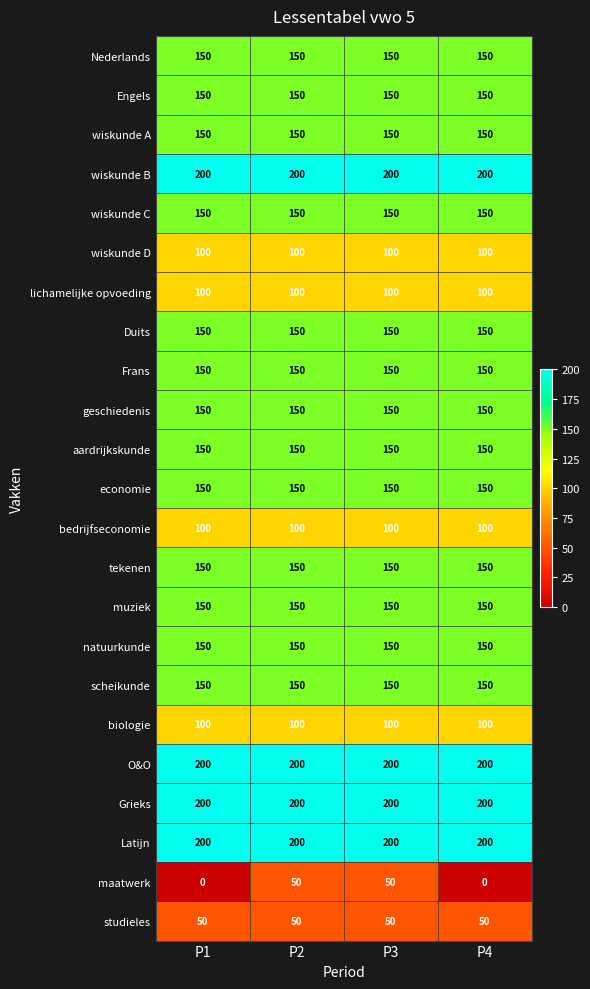

What is the lowest value of the natuurkunde series?

150